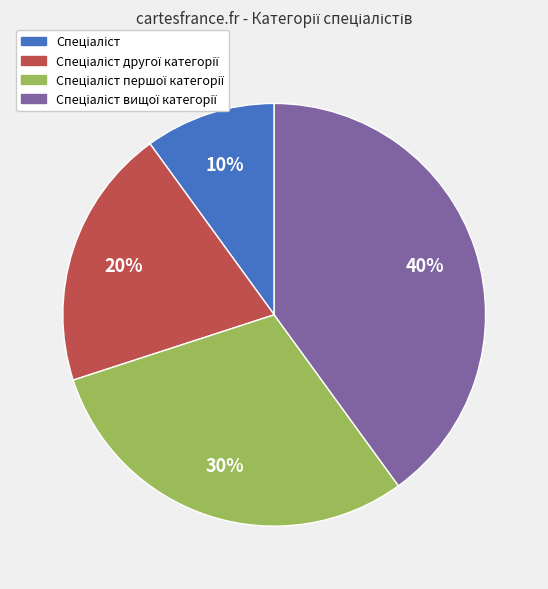

How many slices are in this pie chart?

4